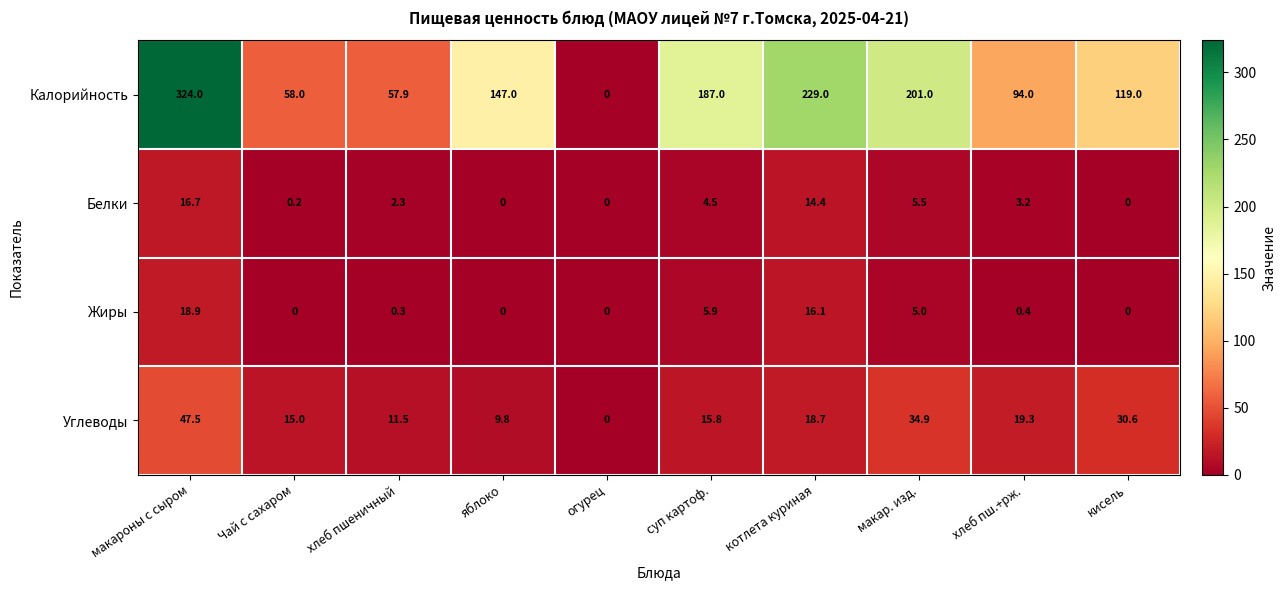

What is the spread (max minus min) of values at макар. изд.?

196.0